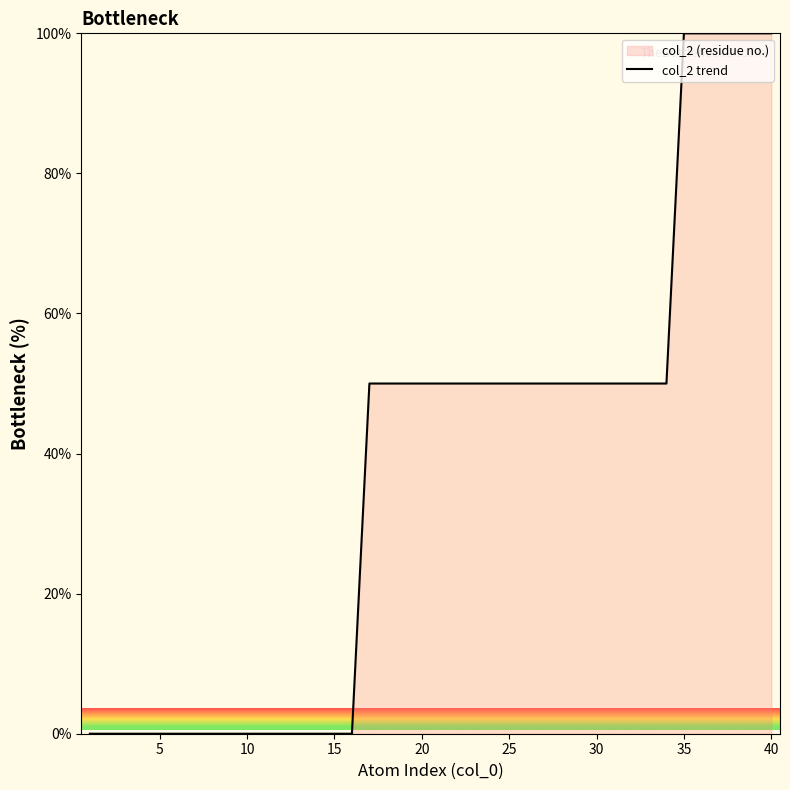

Does the chart display data point markers on the line(s)?

No